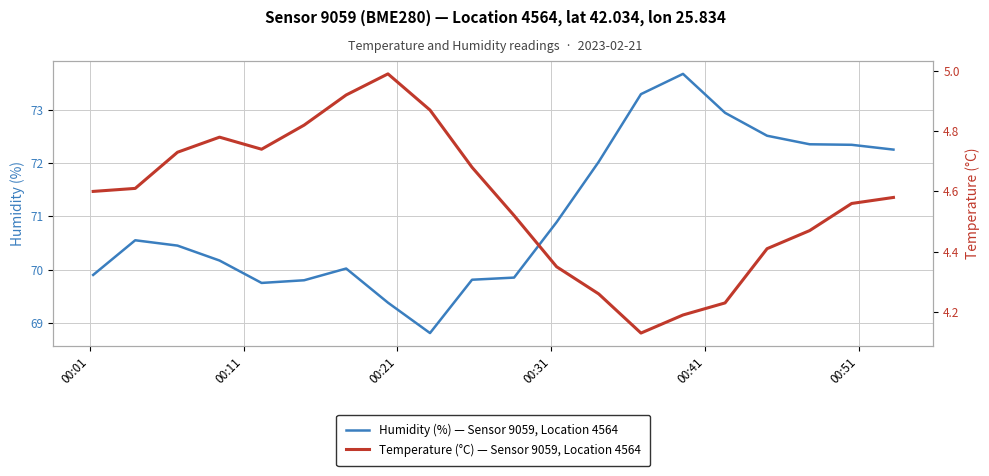

What is the smallest value displayed?

4.1